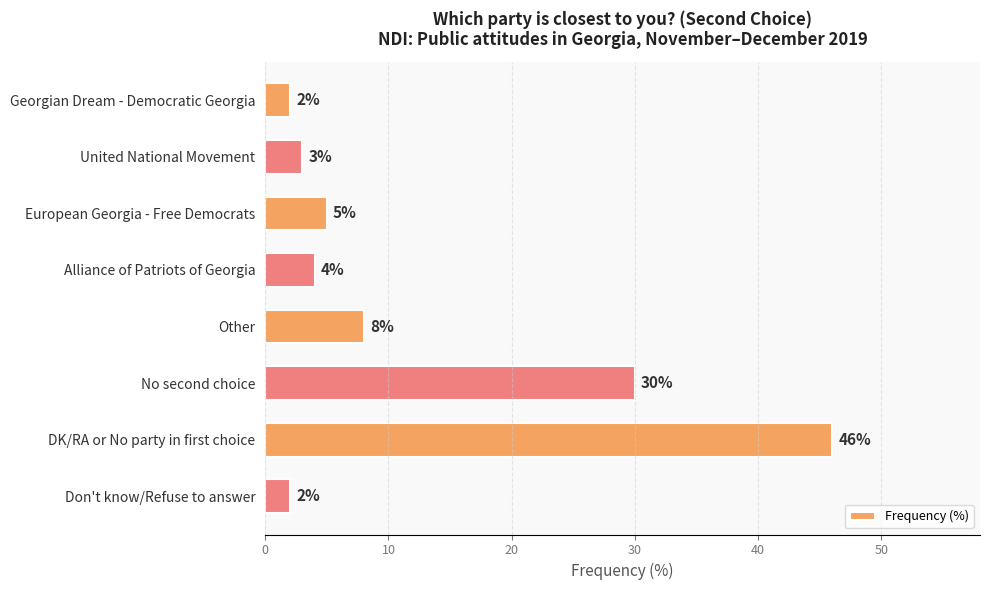

What is the change in value from United National Movement to DK/RA or No party in first choice?

+43